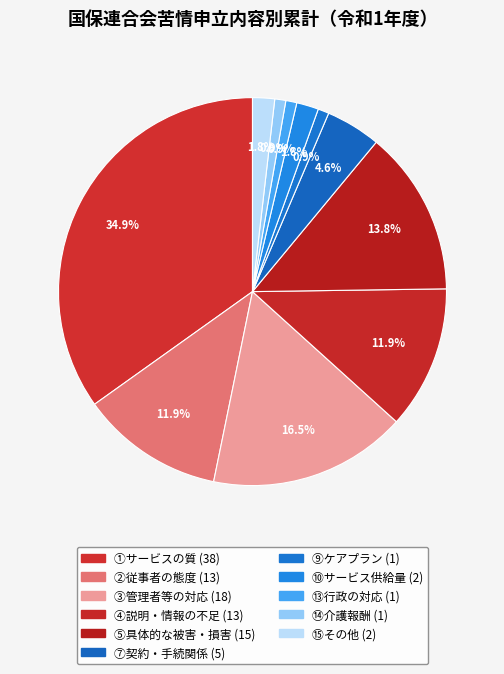

Count the number of slices in the pie.

11